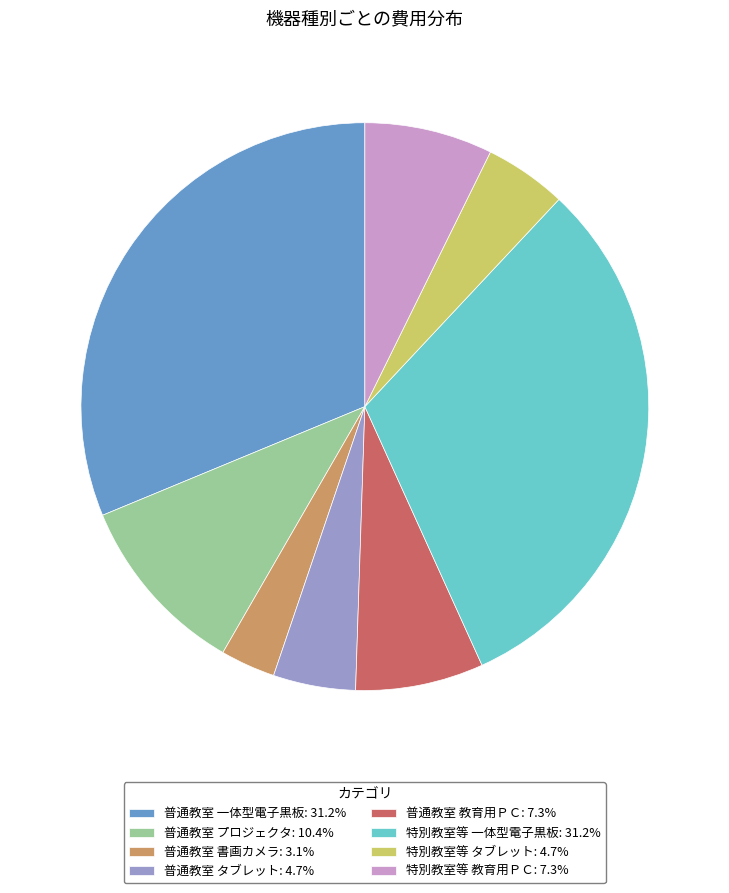

Which has a higher value, 特別教室等 一体型電子黒板 or 普通教室 教育用ＰＣ?

特別教室等 一体型電子黒板